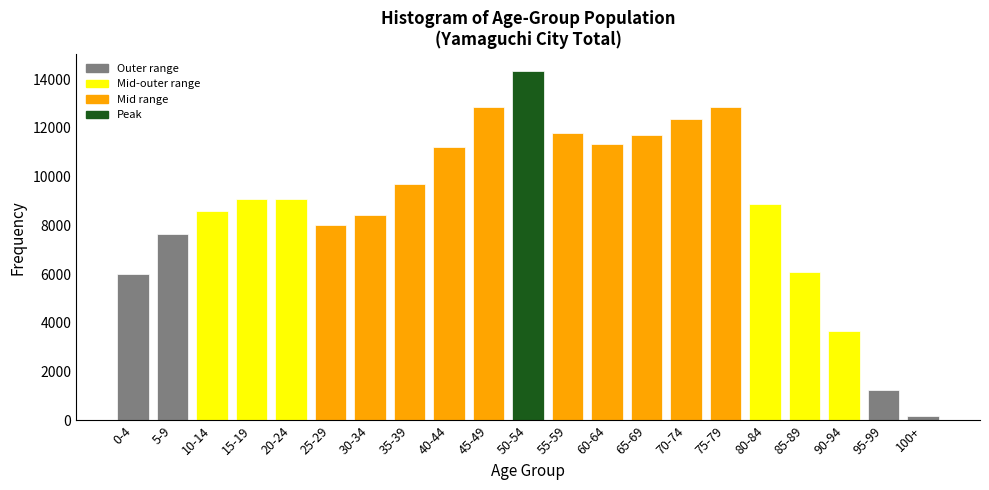

What is the label of the 19th bar from the right?

10-14